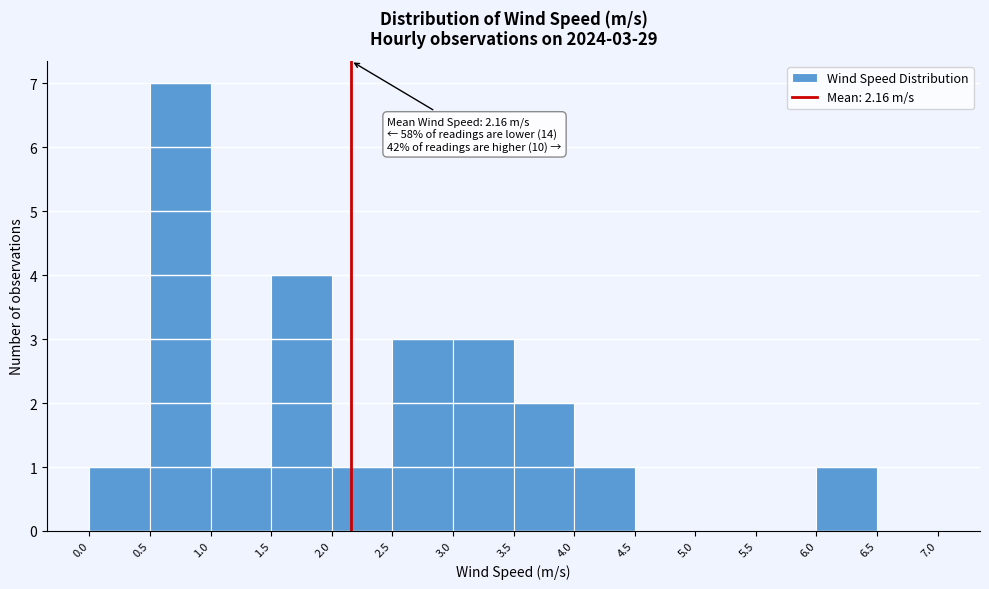

Over which range of the x-axis is the bar tallest?

0.5 to 1.0